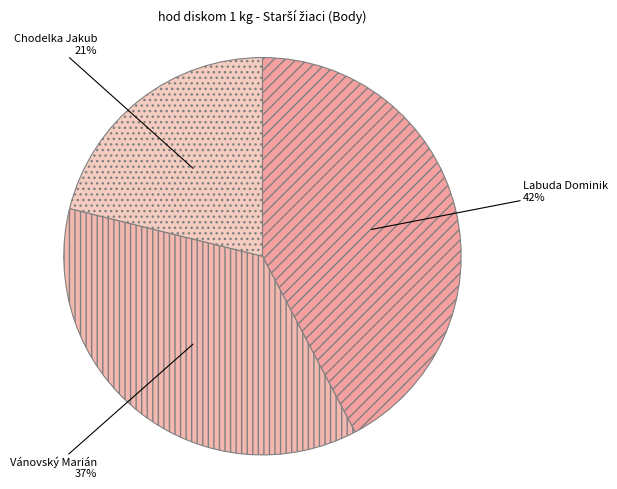

To the nearest percent, what is the difference between the Chodelka Jakub and Labuda Dominik slice percentages?

21%